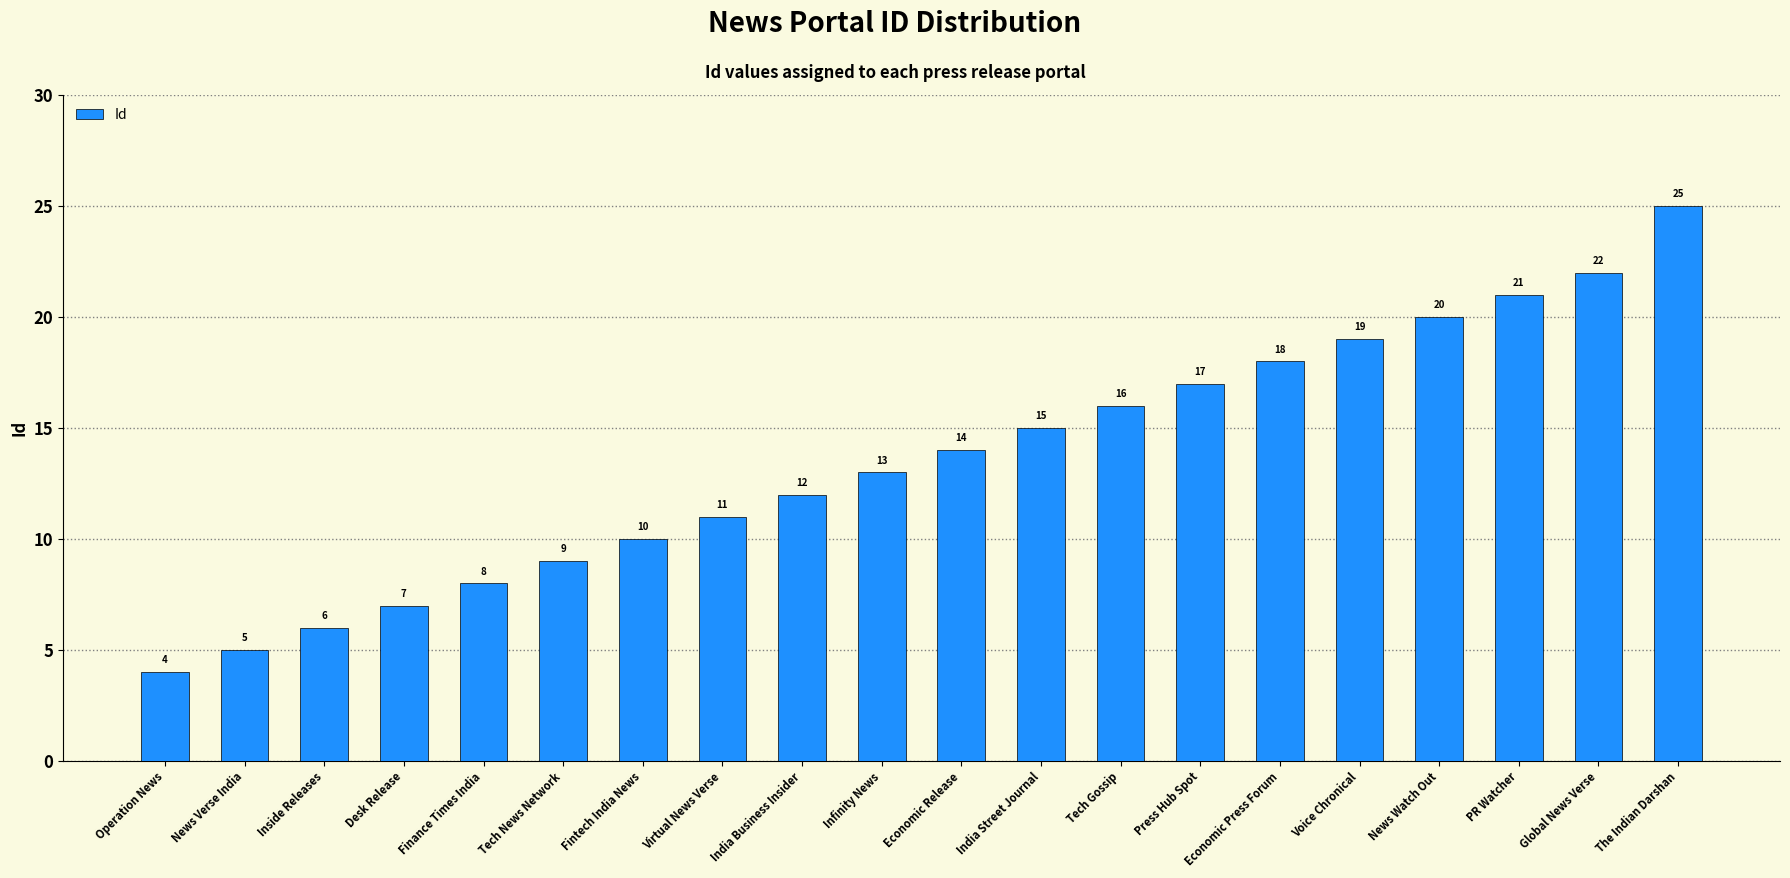

What value does the data have at News Watch Out?

20